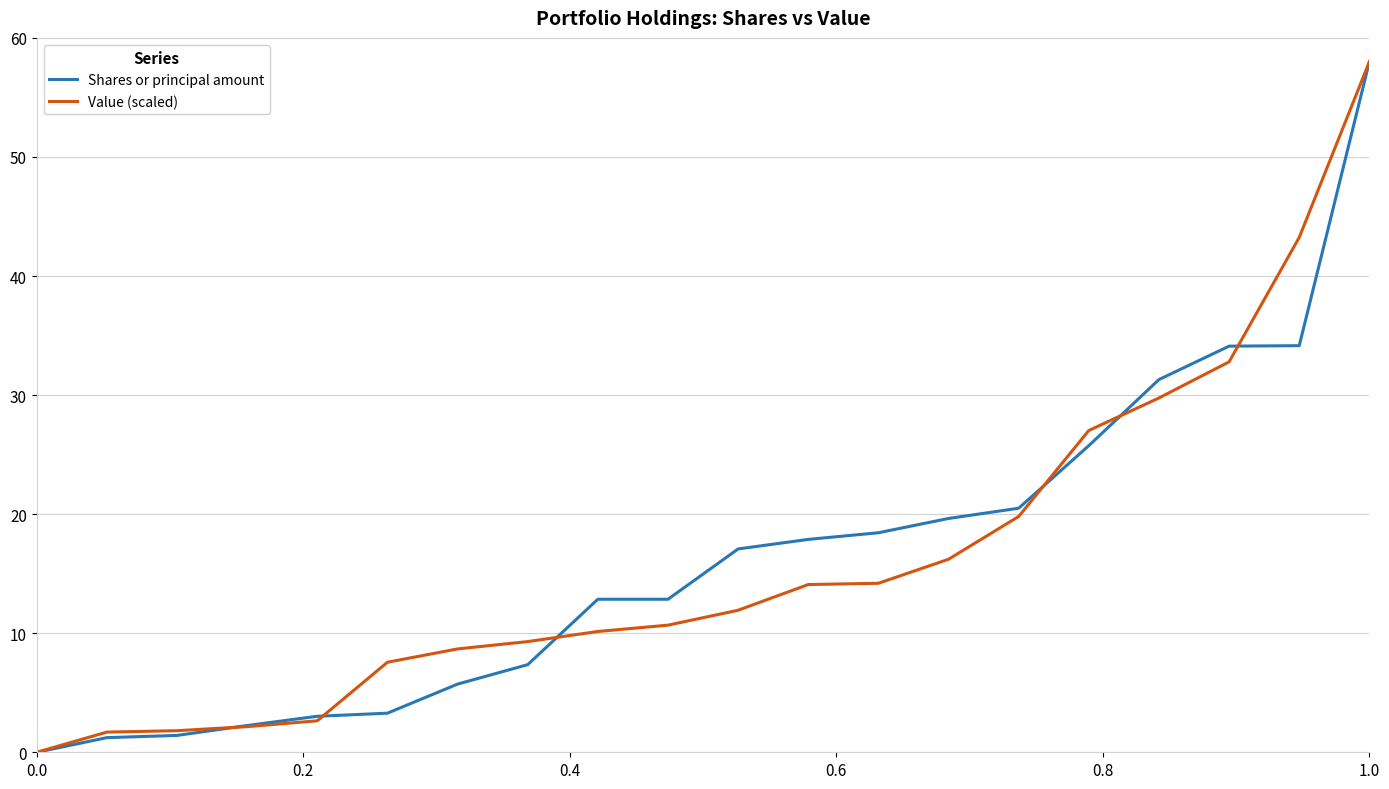

What is the maximum value shown in the chart?

58.0